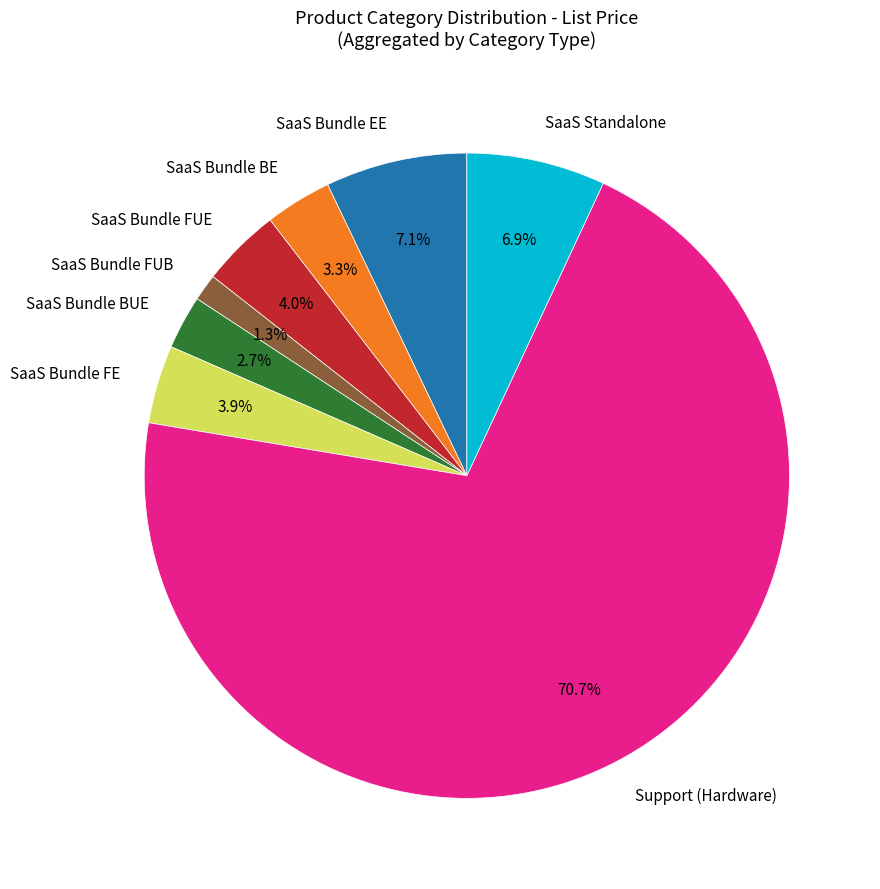

Combined, what portion of the pie is SaaS Bundle EE and SaaS Bundle FUB?

8.4%